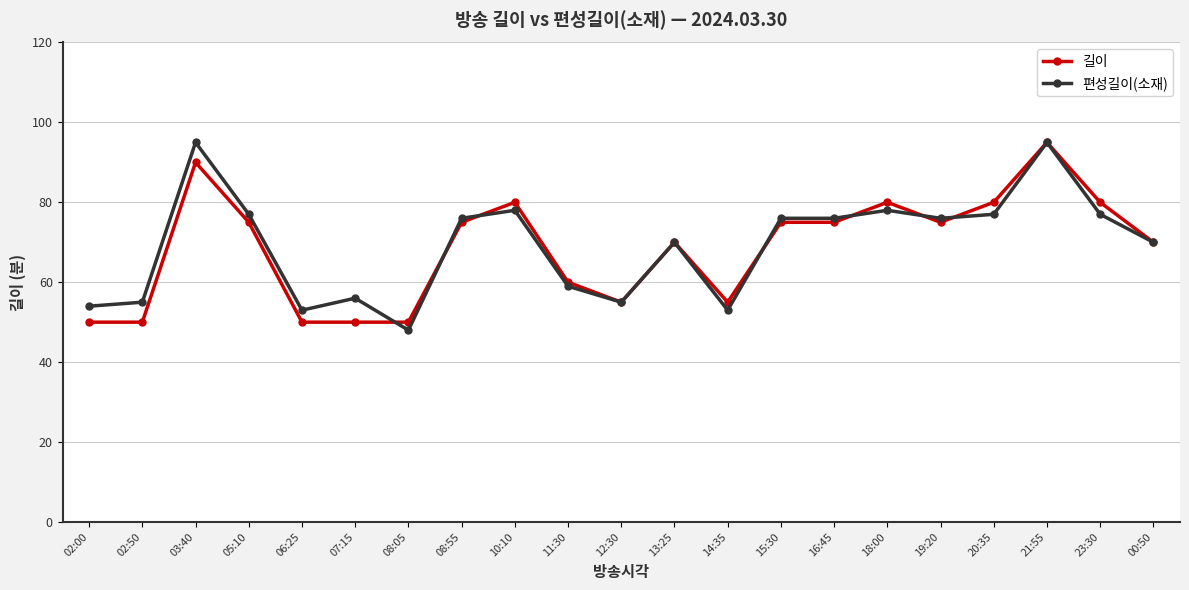

Is the value of 길이 at 08:55 greater than the value of 편성길이(소재) at 07:15?

Yes